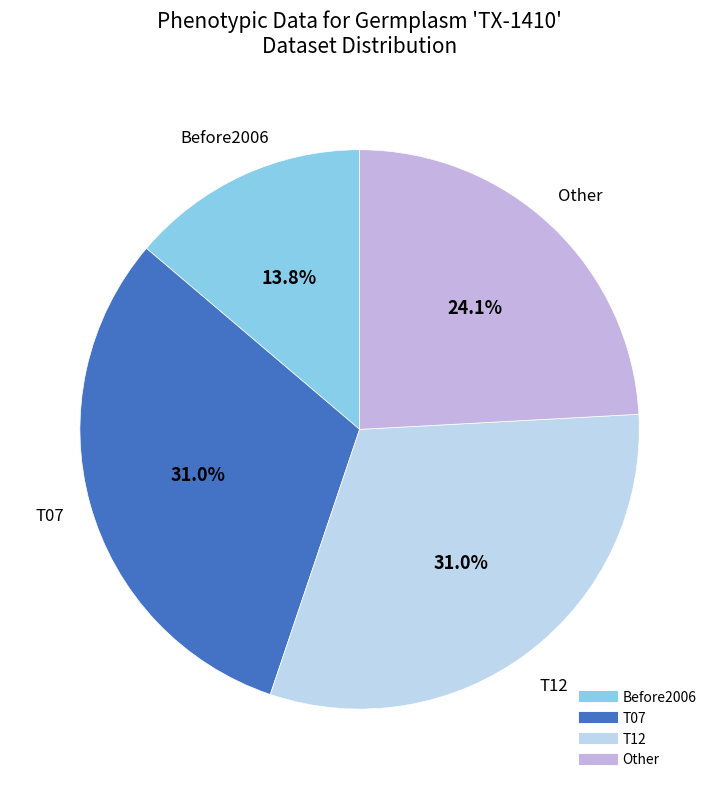

The Before2006 slice represents 14% of the pie. True or false?

True